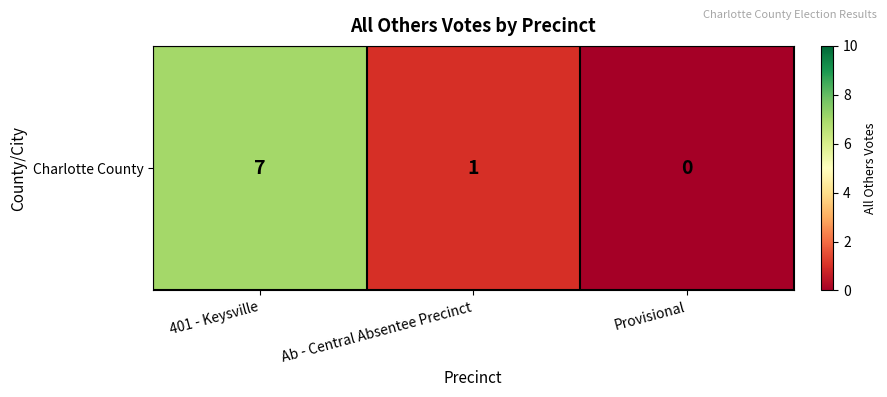

What is the difference between the second highest and minimum values?

1